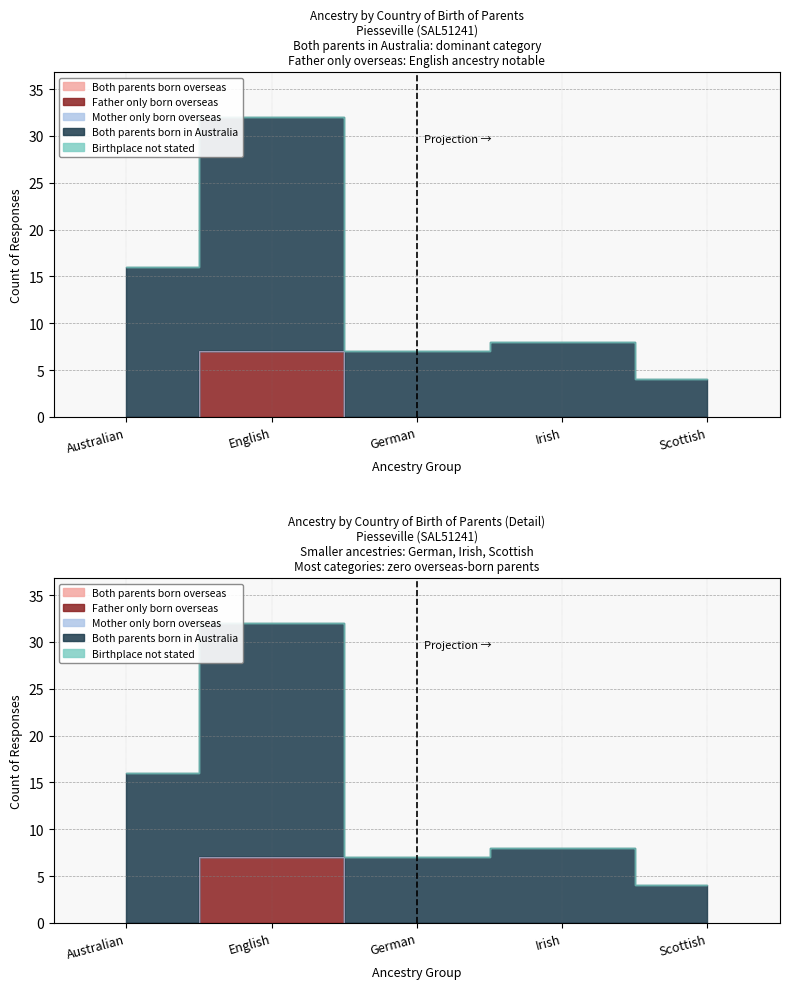

Is it true that Both parents born overseas equals 0 at Australian?

True